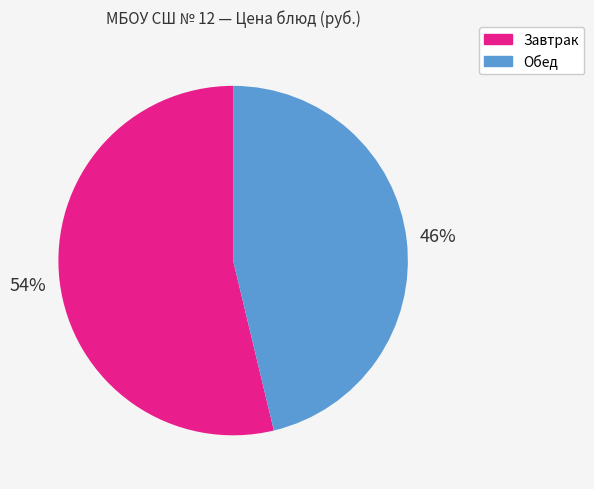

Is there any slice that represents more than half of the pie?

Yes